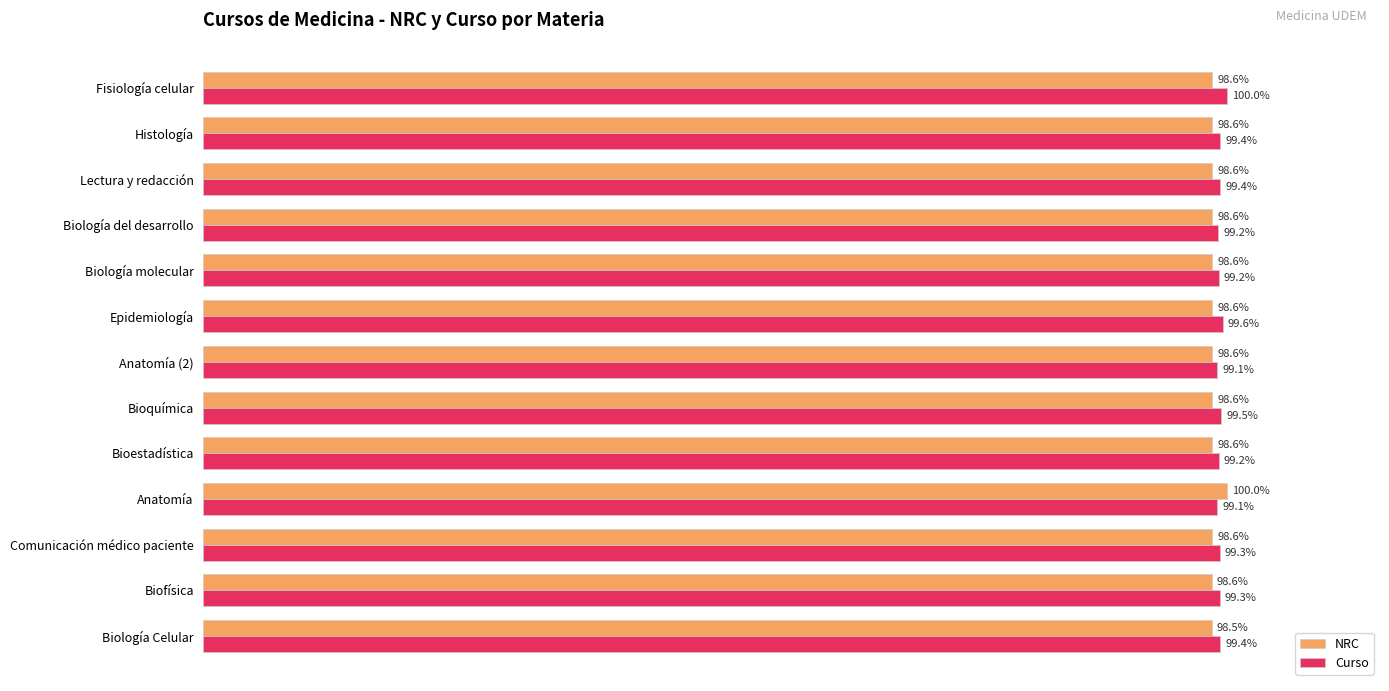

Which series changed the most between Anatomía and Fisiología celular?

NRC